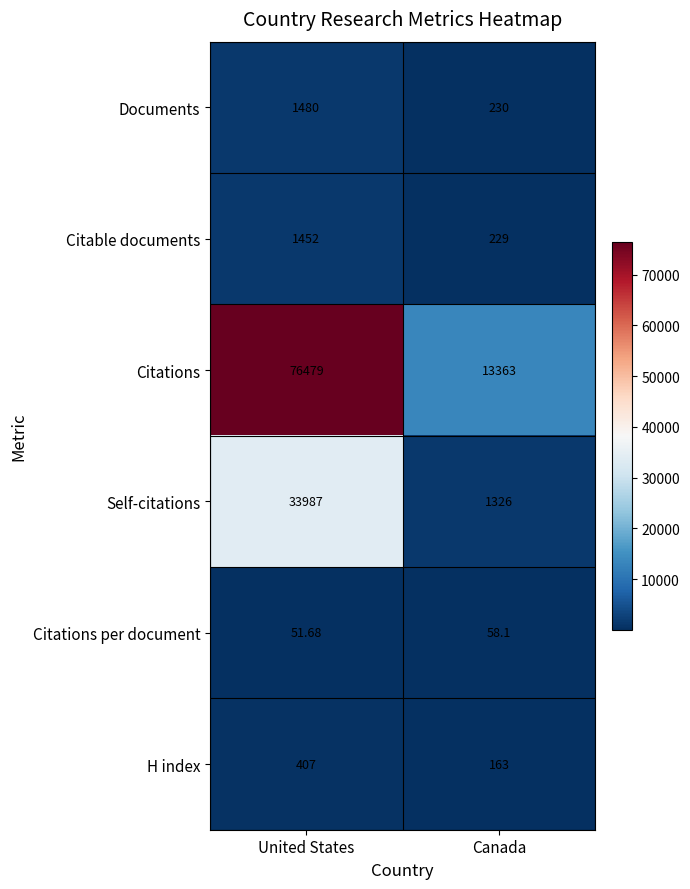

Which label corresponds to the smallest value in the chart?

United States